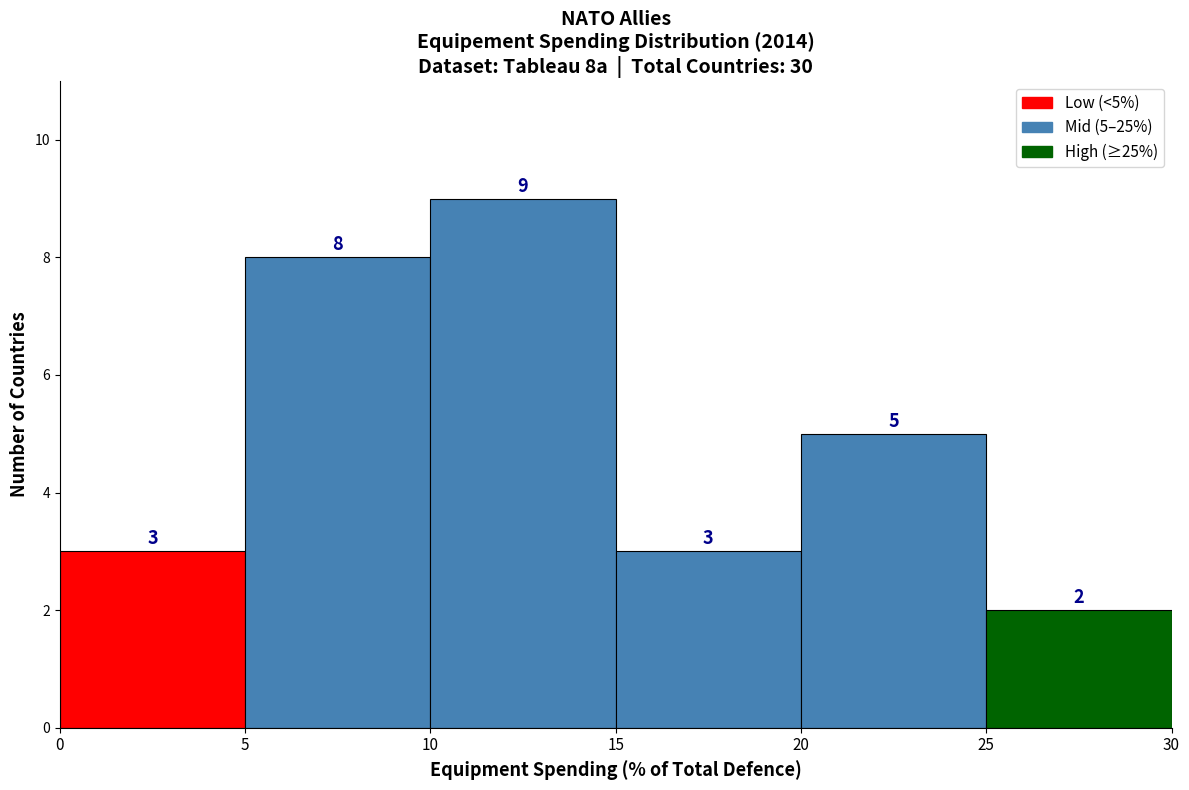

Over which range of the x-axis is the bar tallest?

10 to 15